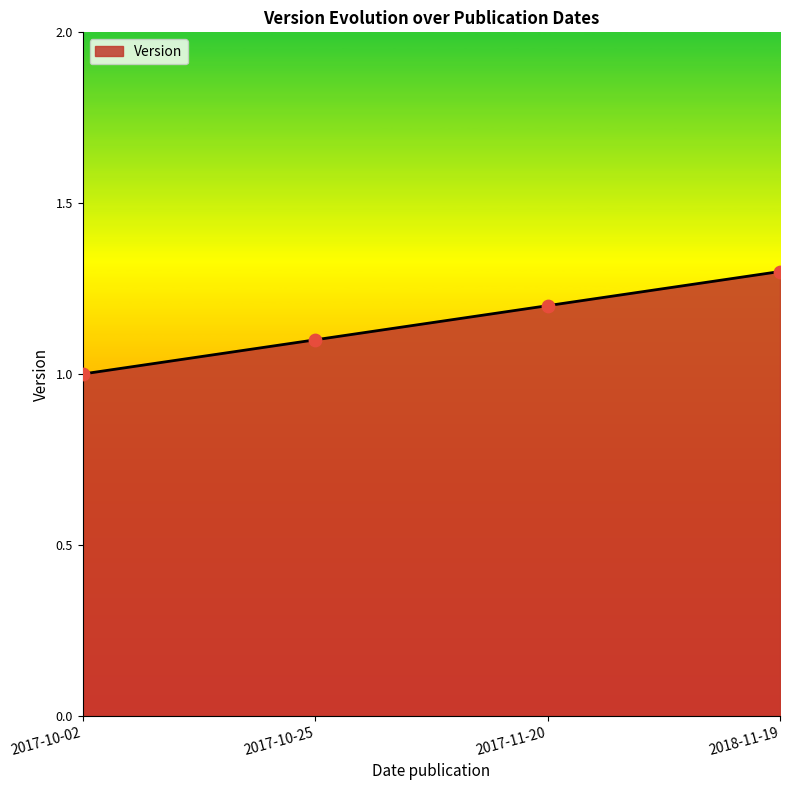

Approximately how many times larger is the value at 2018-11-19 compared to 2017-10-25?

1.2